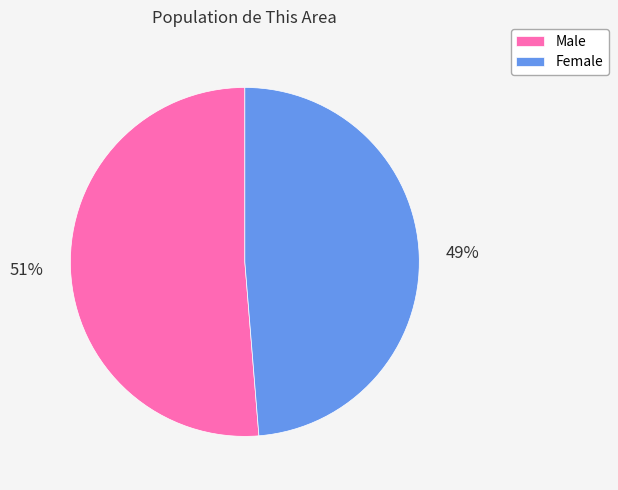

Which category has the biggest portion of the pie?

Male